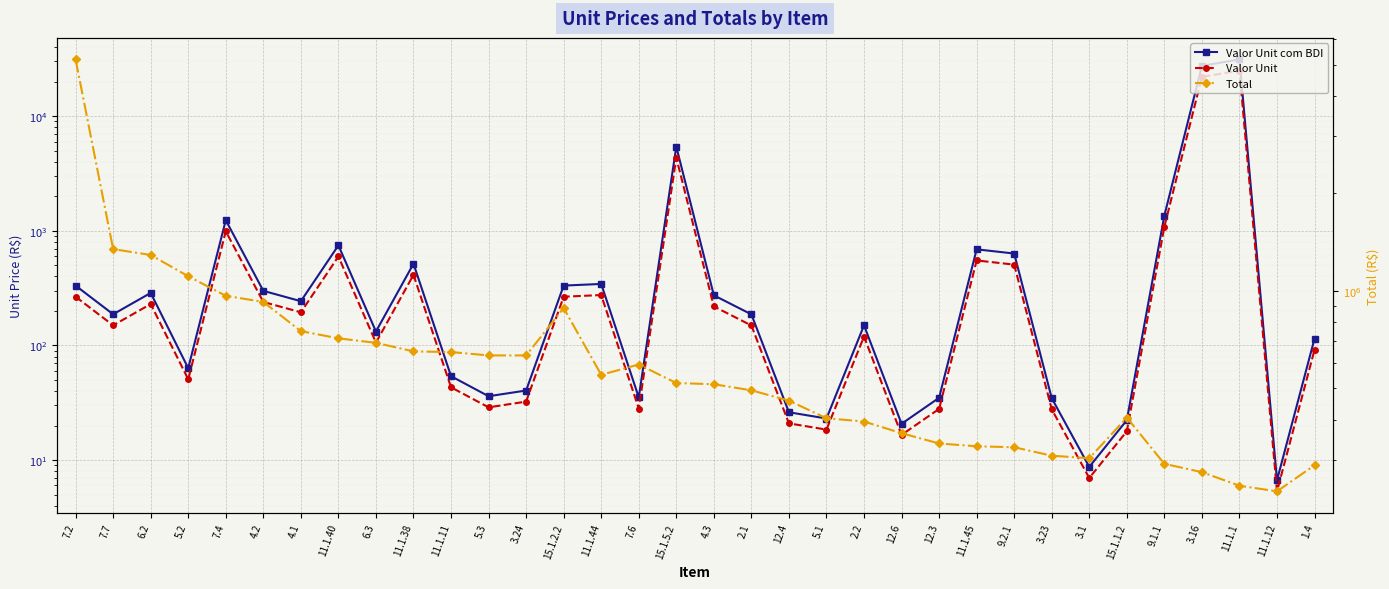

Reading left to right, transcribe all the data shown in this chart.

Valor Unit com BDI: 7.2=332.2	7.7=186.9	6.2=286.8	5.2=63.3	7.4=1237.2	4.2=299.1	4.1=242.9	11.1.40=745.8	6.3=132.2	11.1.38=515.6	11.1.11=53.9	5.3=36.0	3.24=40.4	15.1.2.2=332.4	11.1.44=343.6	7.6=35.2	15.1.5.2=5422.5	4.3=273.5	2.1=186.5	12.4=26.1	5.1=23.0	2.2=149.4	12.6=20.7	12.3=34.9	11.1.45=688.8	9.2.1=633.0	3.23=34.6	3.1=8.7	15.1.1.2=22.3	9.1.1=1356.8	3.16=27500.0	11.1.1=31208.2	11.1.12=6.7	1.4=114.6
Valor Unit: 7.2=265.8	7.7=149.5	6.2=229.4	5.2=50.6	7.4=989.8	4.2=239.3	4.1=194.4	11.1.40=596.6	6.3=105.8	11.1.38=412.5	11.1.11=43.1	5.3=28.8	3.24=32.3	15.1.2.2=265.9	11.1.44=274.9	7.6=28.1	15.1.5.2=4338.0	4.3=218.8	2.1=149.2	12.4=20.9	5.1=18.4	2.2=119.5	12.6=16.6	12.3=27.9	11.1.45=551.0	9.2.1=506.4	3.23=27.7	3.1=7.0	15.1.1.2=17.8	9.1.1=1085.5	3.16=22000.0	11.1.1=24966.5	11.1.12=5.3	1.4=91.7
Total: 7.2=5190878.7	7.7=1345680.0	6.2=1290656.2	5.2=1109174.8	7.4=965055.0	4.2=923895.7	4.1=750421.5	11.1.40=712937.0	6.3=690415.3	11.1.38=649703.2	11.1.11=646500.0	5.3=631373.1	3.24=631209.6	15.1.2.2=884400.1	11.1.44=549840.0	7.6=591689.9	15.1.5.2=518658.5	4.3=514203.5	2.1=492393.0	12.4=457427.8	5.1=403535.5	2.2=394350.0	12.6=362787.6	12.3=337238.7	11.1.45=330606.0	9.2.1=328279.7	3.23=309132.0	3.1=303606.9	15.1.1.2=405494.1	9.1.1=291720.1	3.16=275000.0	11.1.1=249665.2	11.1.12=239850.0	1.4=288855.0